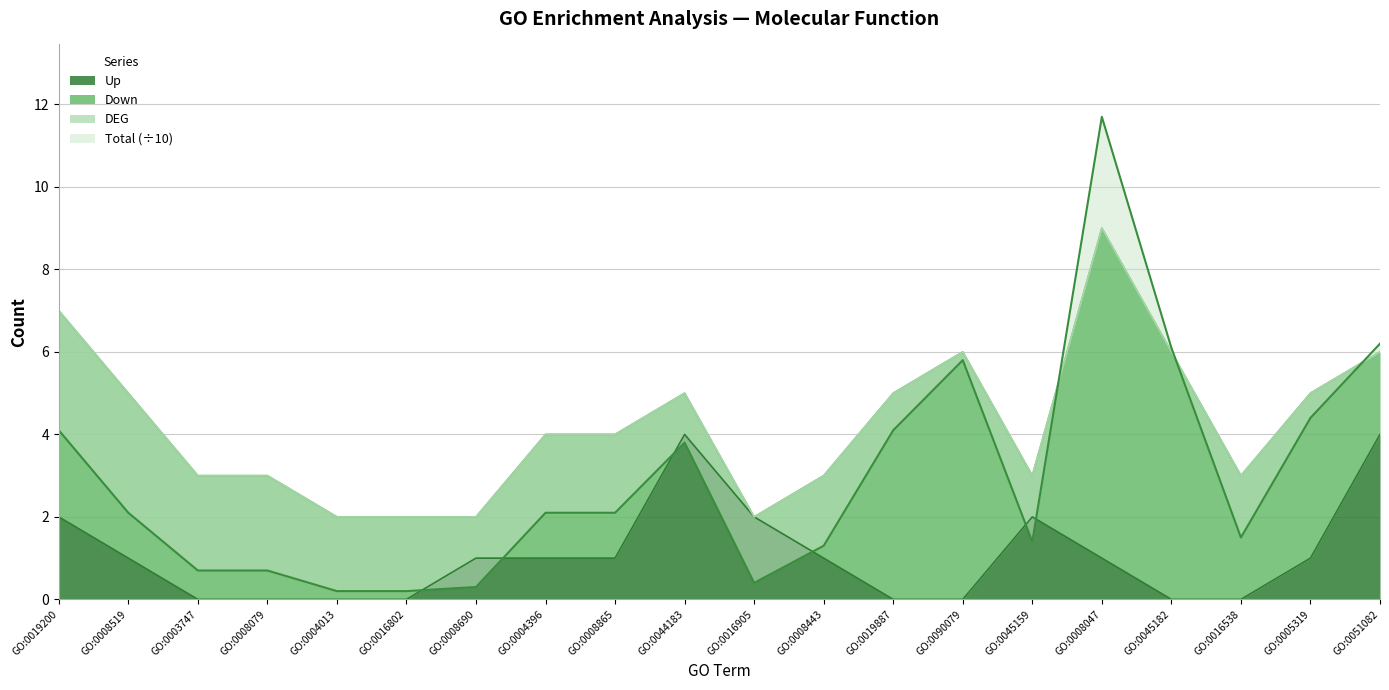

True or false: Up has a value of -1.6 at GO:0004013.

False